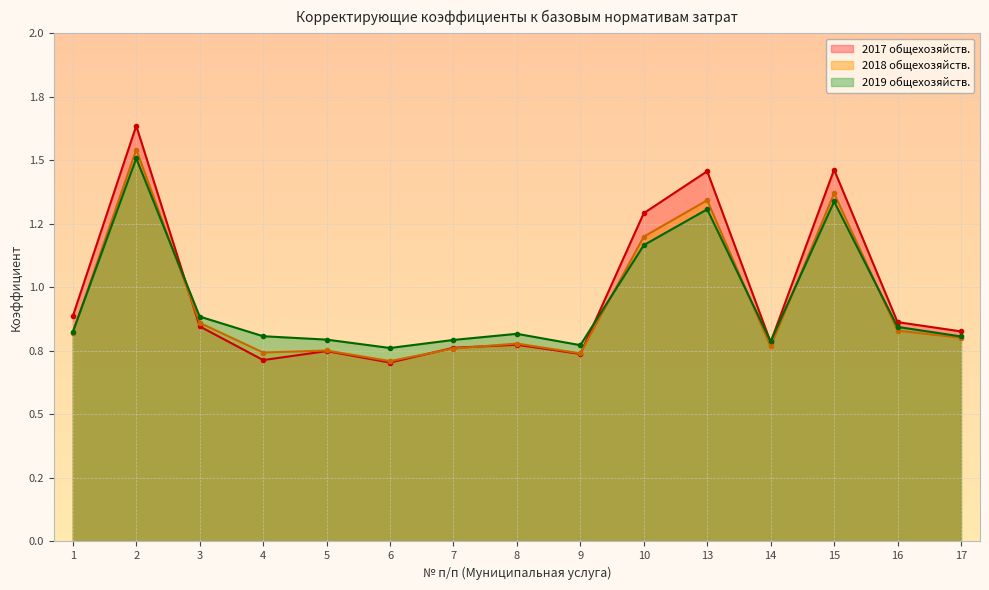

Where is the first local maximum for 2019 общехозяйств.?

2